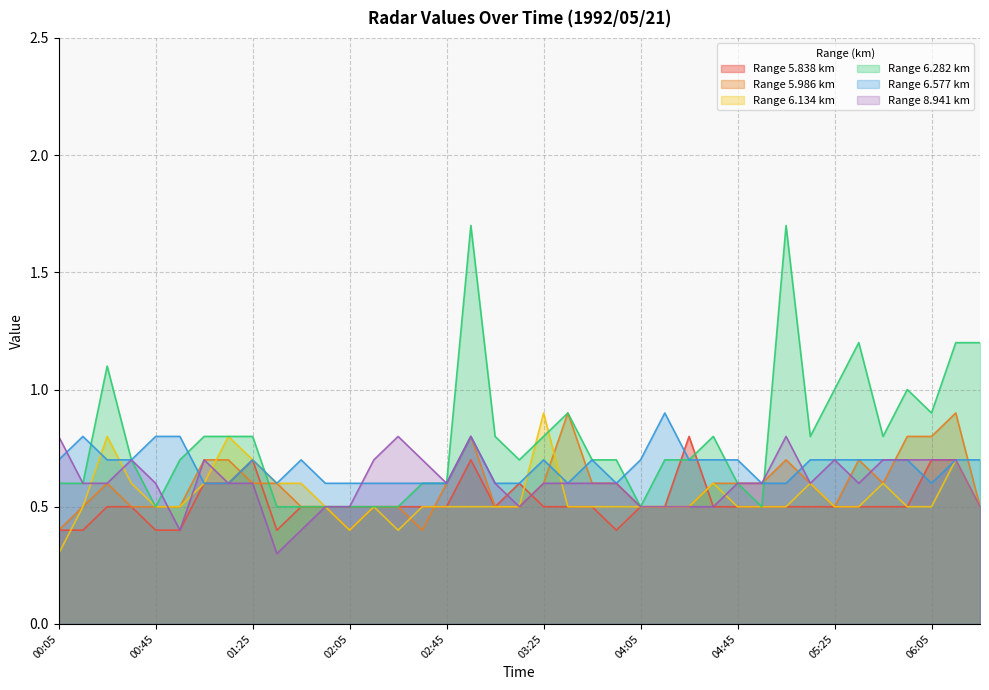

What is the lowest value of the 6.577 series?

0.6